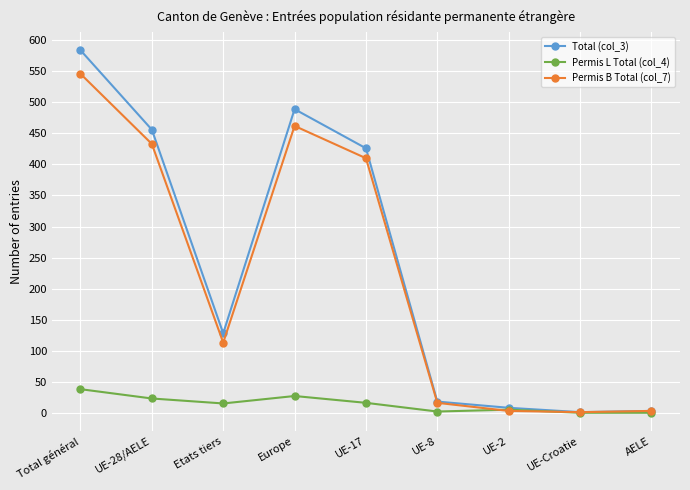

What is the maximum value shown in the chart?

584